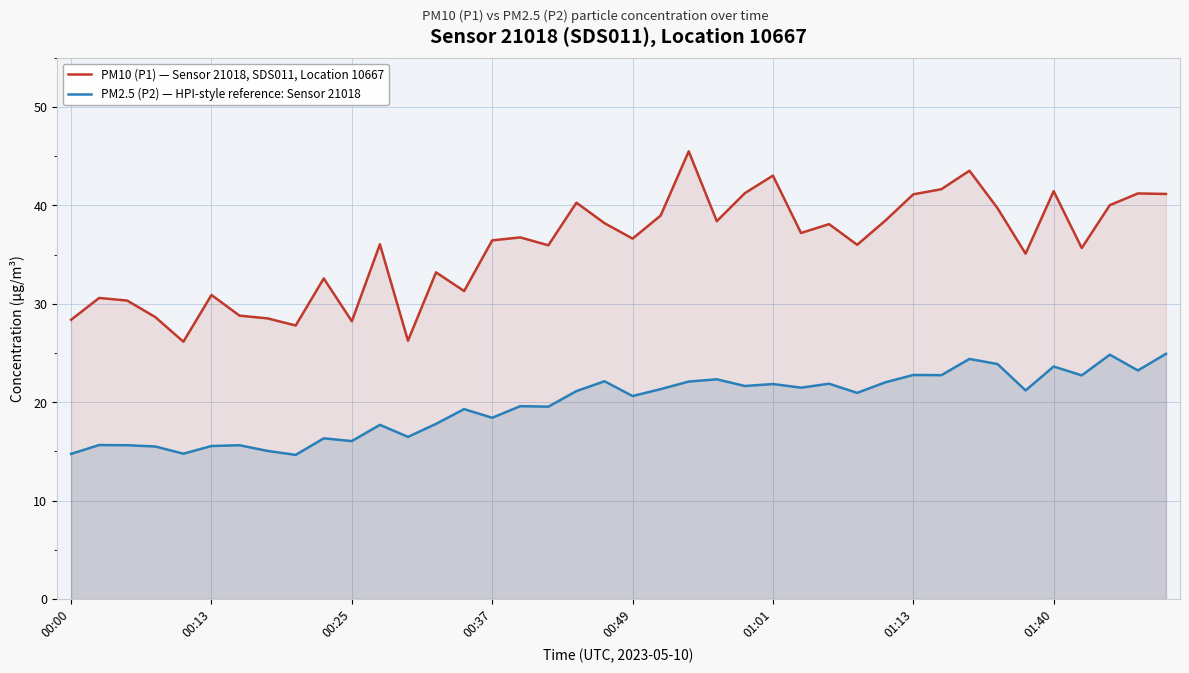

In PM10 (P1) — Sensor 21018, SDS011, Location 10667, how many points are lower than both neighbors (excluding endpoints)?

12